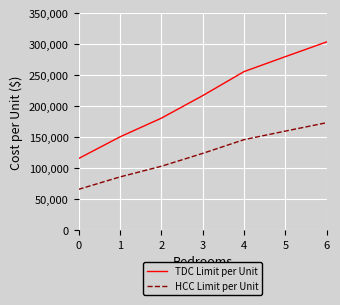

The value of TDC Limit per Unit at 6 is 303935.9. True or false?

True